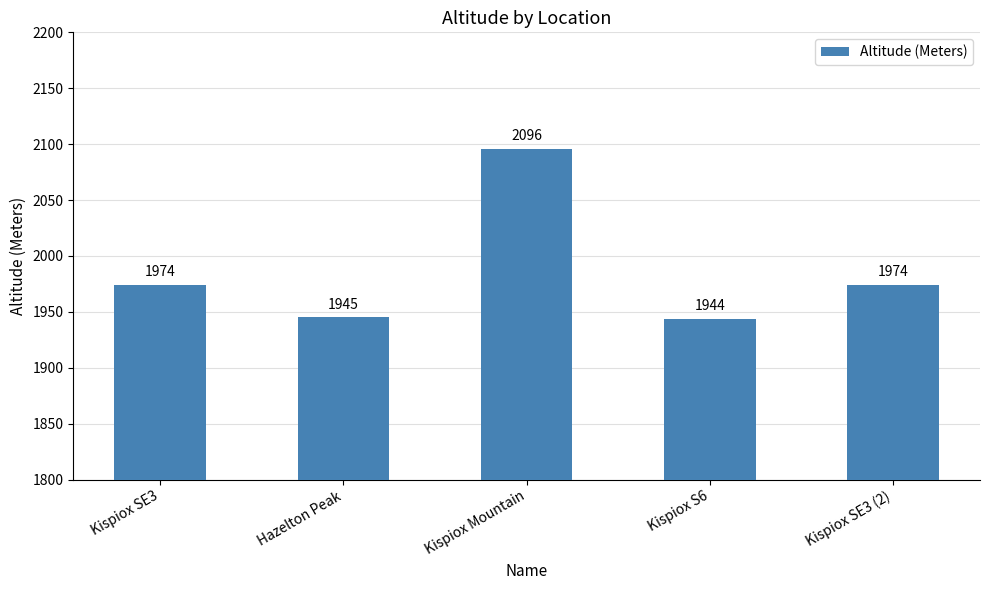

How many bars are there in total?

5